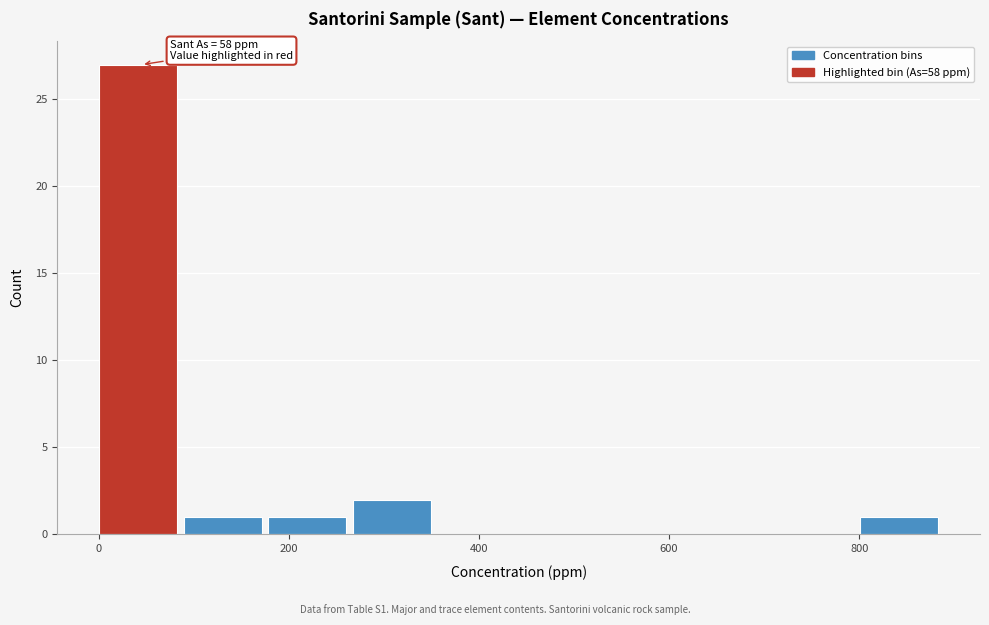

Over which range of the x-axis is the bar tallest?

0 to 80